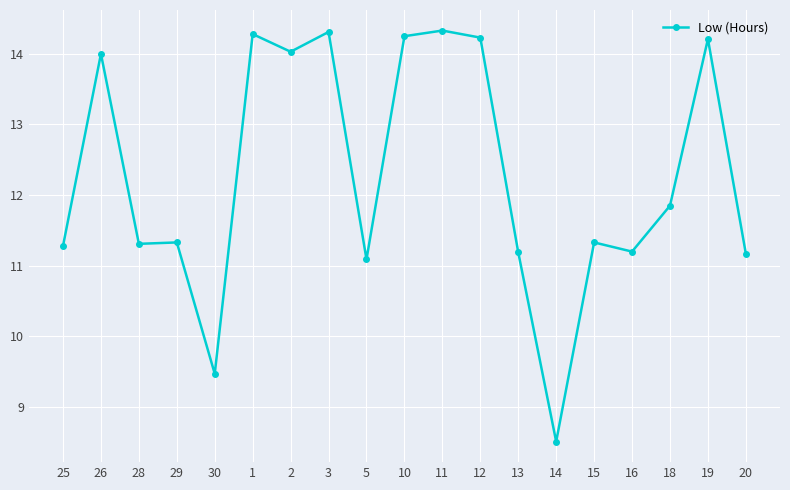

What is the change in value from 25 to 18?

+0.6